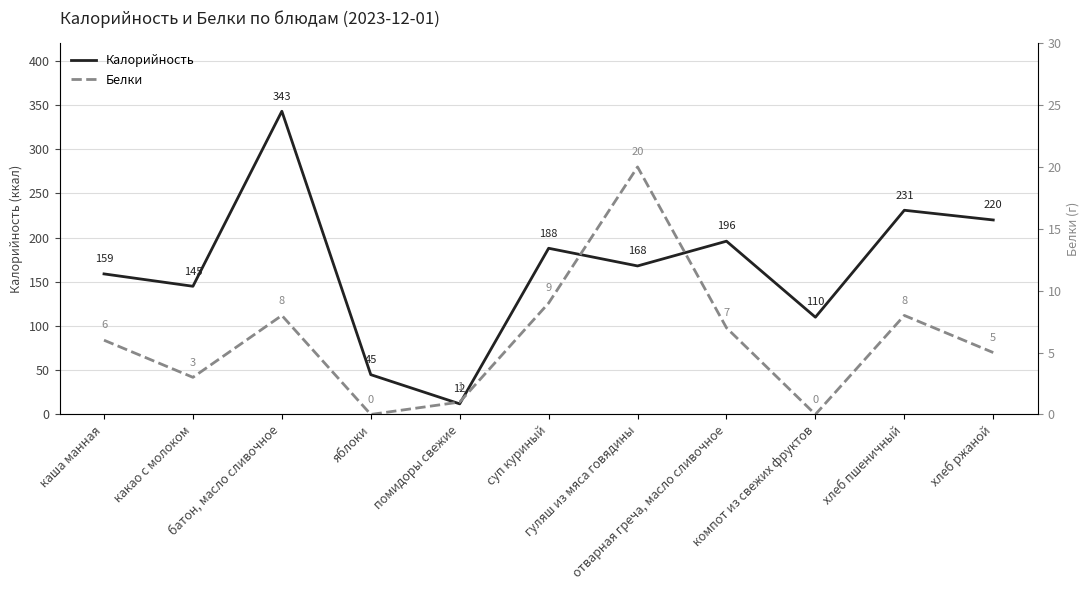

Reading right to left, transcribe all the data shown in this chart.

Калорийность: 220	231	110	196	168	188	12	45	343	145	159
Белки: 5	8	0	7	20	9	1	0	8	3	6